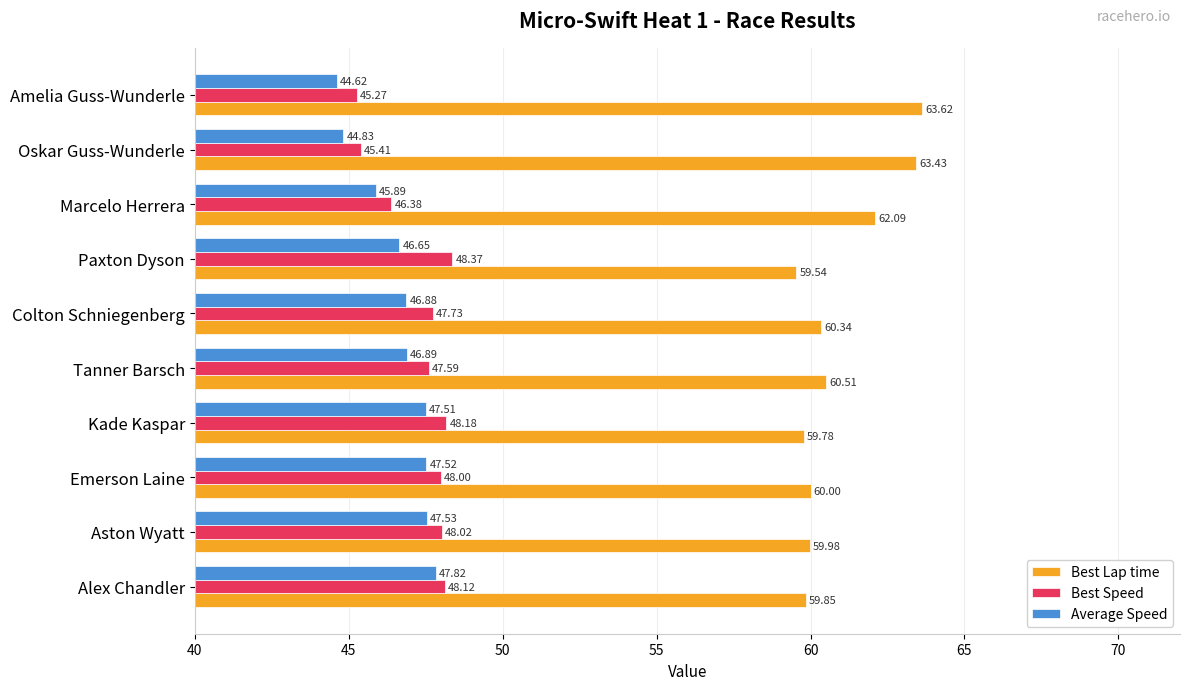

What is the smallest value displayed?

44.6